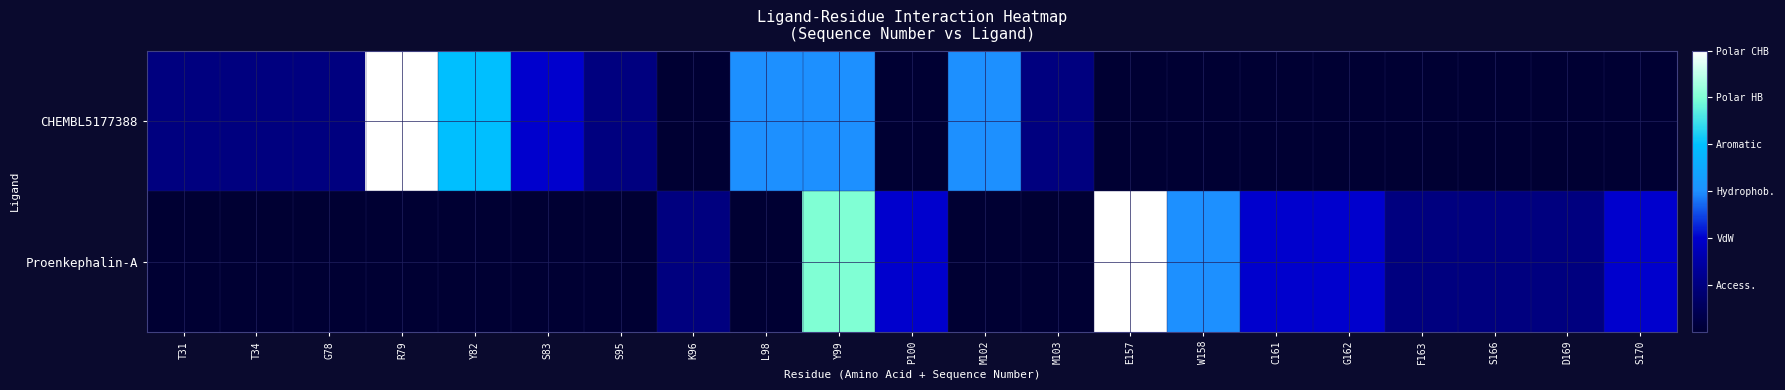

Count the Proenkephalin-A values in the range 0 to 2.

18